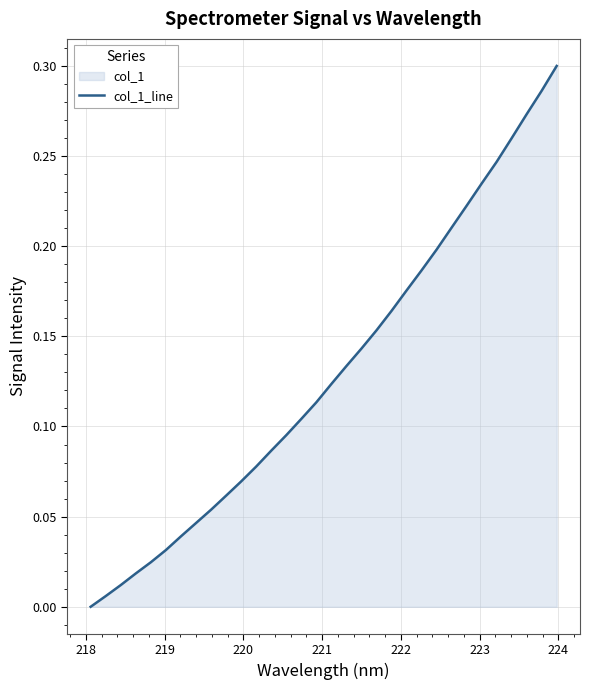

Does the chart have visible grid lines?

Yes